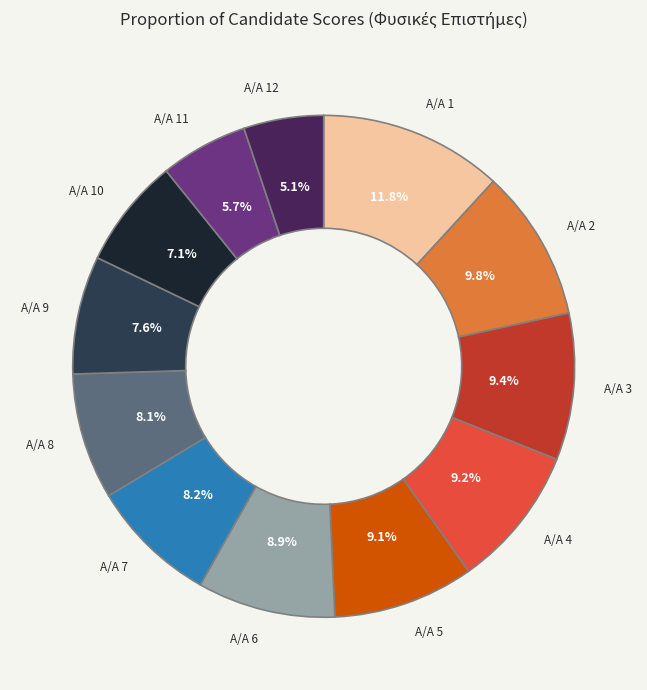

Is there any slice that represents more than half of the pie?

No